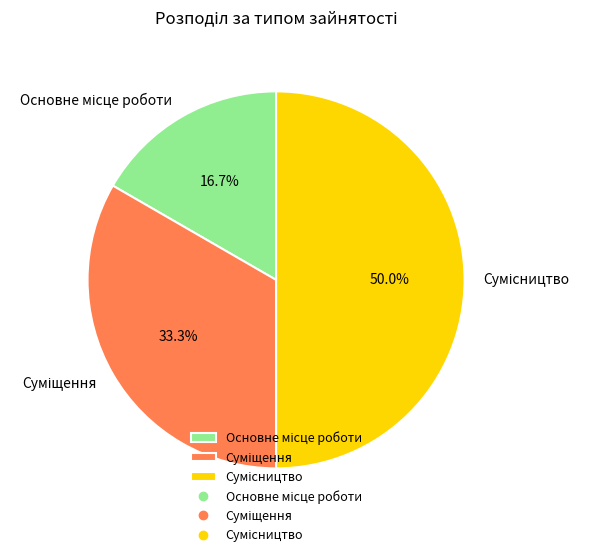

Count the number of slices in the pie.

3